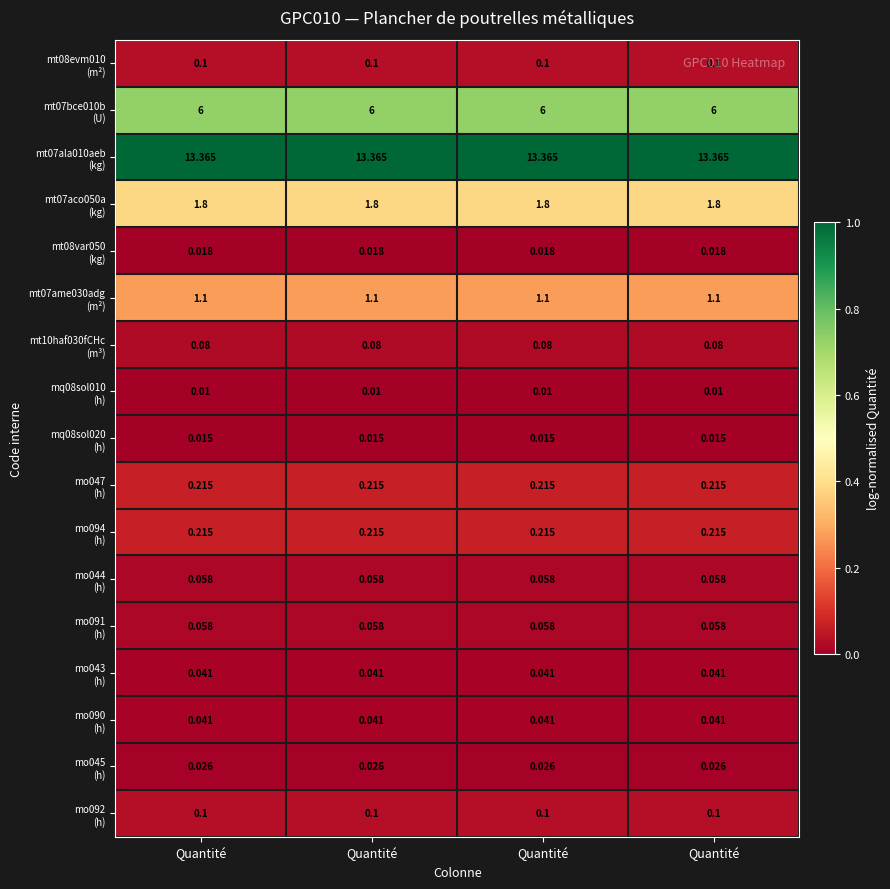

Count the number of categories in the chart.

4